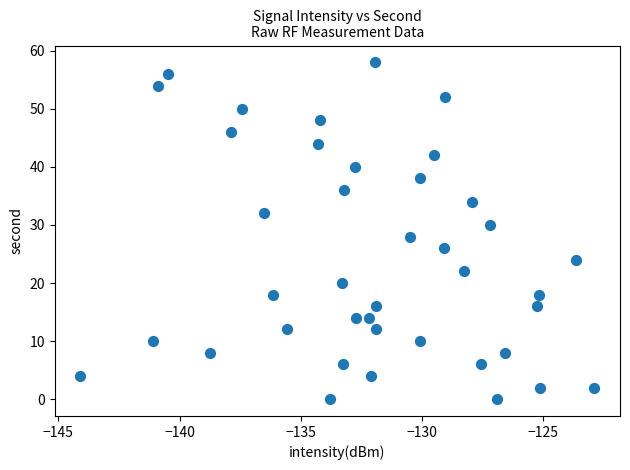

What is the range of Y values (max minus min)?

58